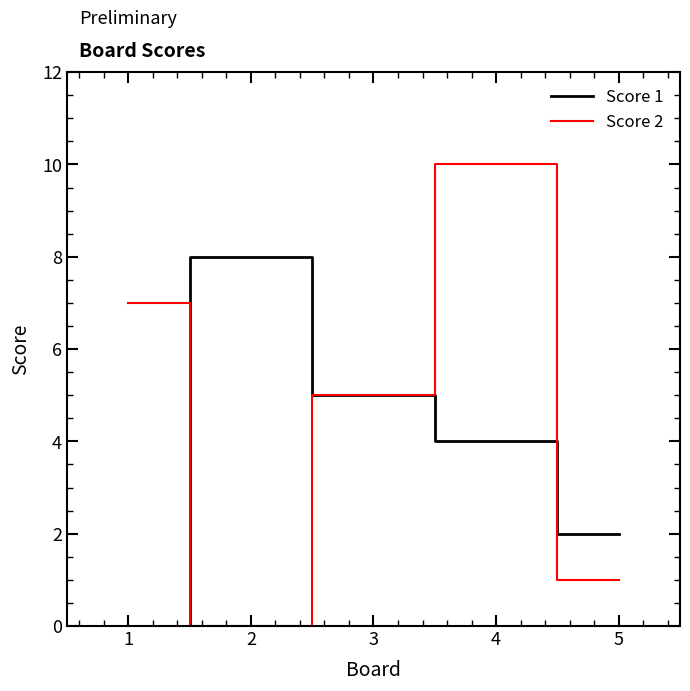

List the series in order of their overall mean, highest first.

Score 2, Score 1